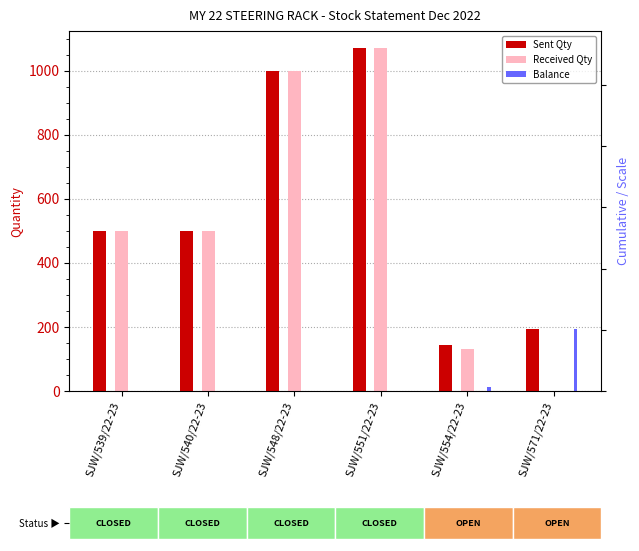

What is the value of the Sent Qty bar at the 3rd from the left?

1000